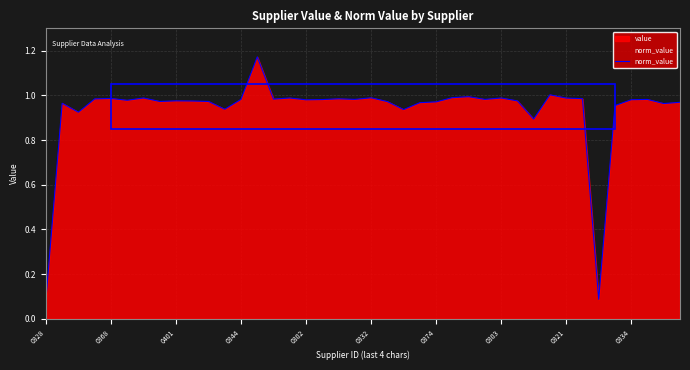

At which label is the value closest to 0?

0328